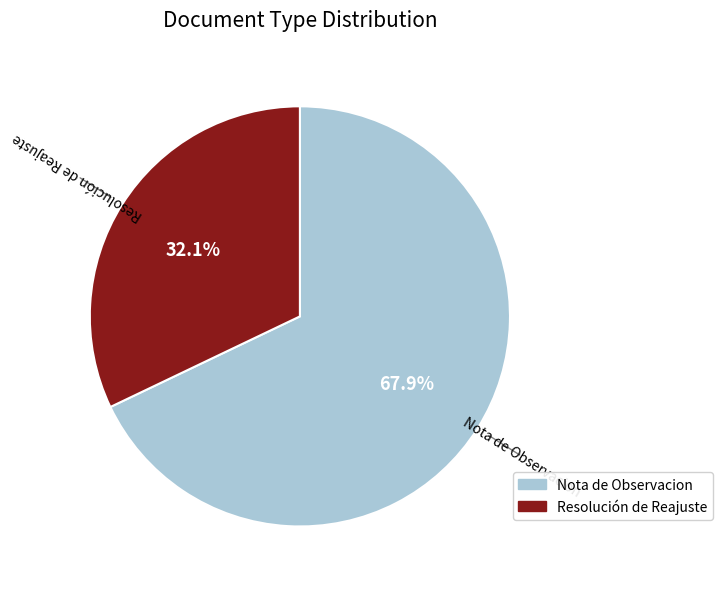

To the nearest percent, what is the combined percentage of Resolución de Reajuste and Nota de Observacion?

100%